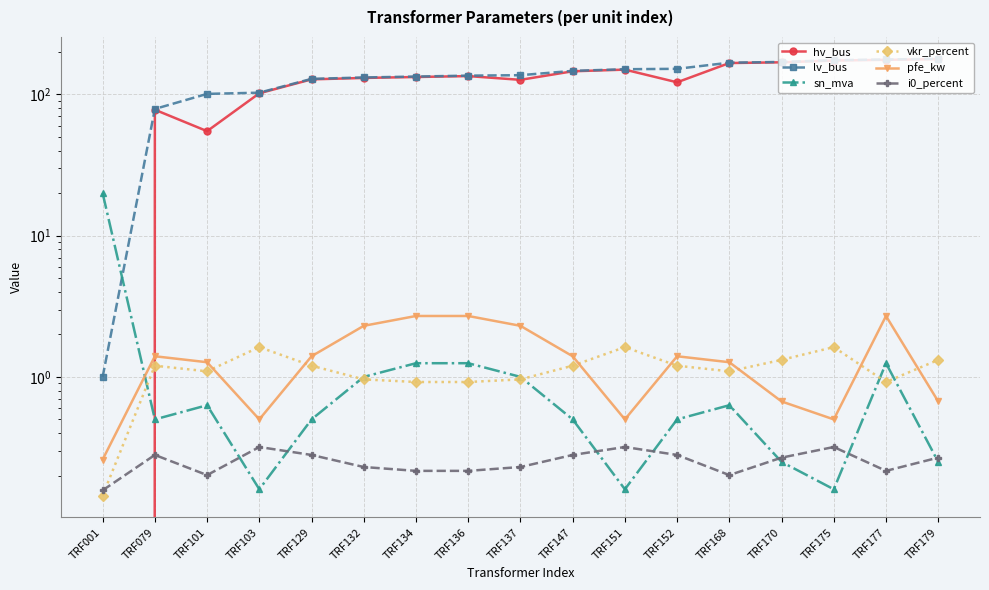

What is the approximate value of pfe_kw at TRF152?

1.4